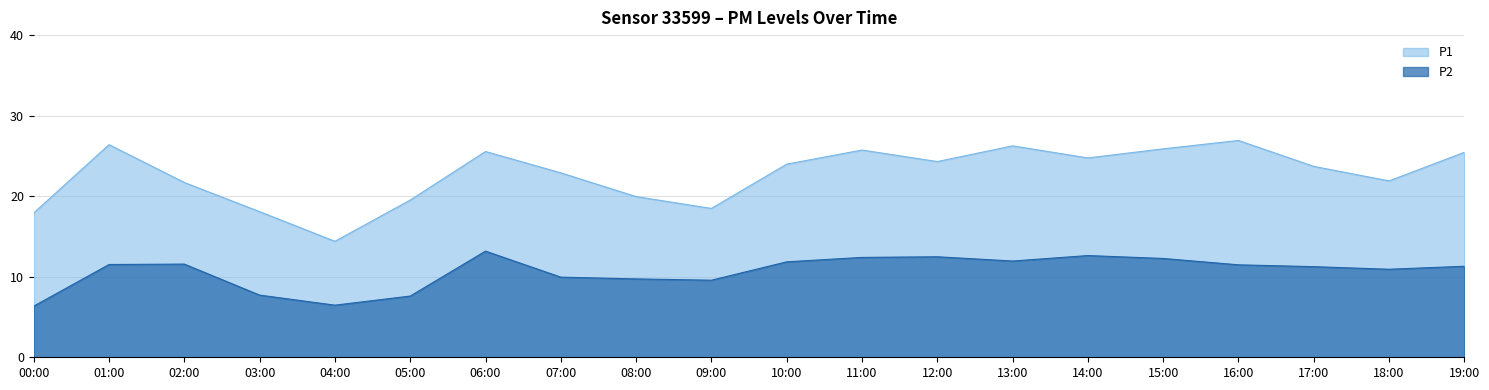

Which category has the lowest value across all series?

00:00